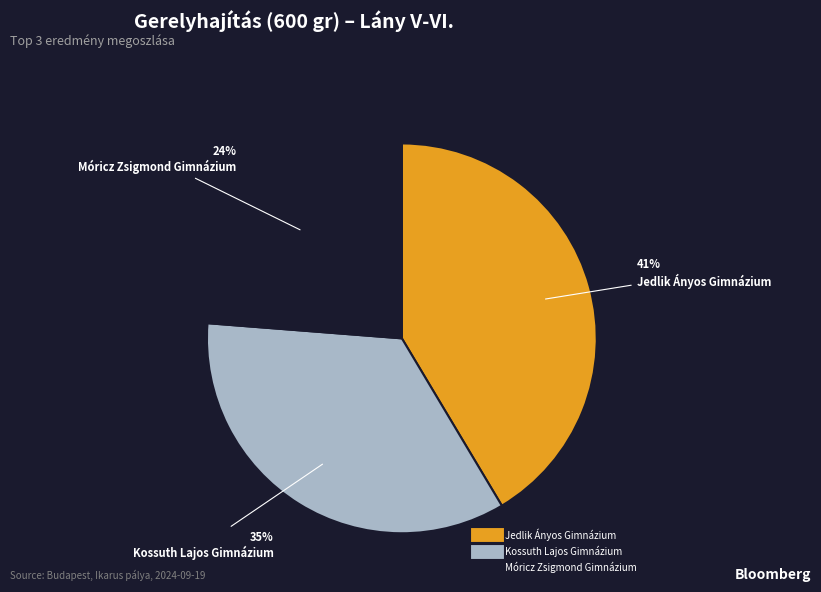

To the nearest percent, what is the difference between the Kossuth Lajos Gimnázium and Móricz Zsigmond Gimnázium slice percentages?

11%